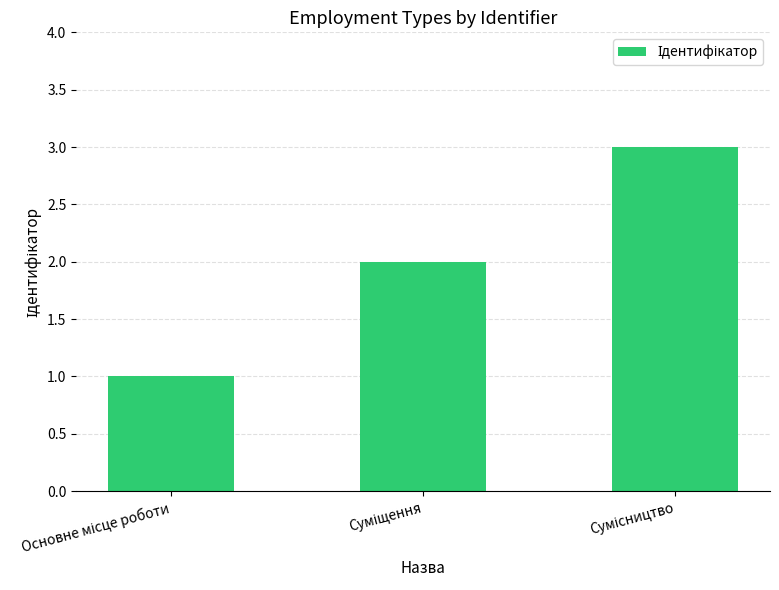

What is the sum of all values?

6